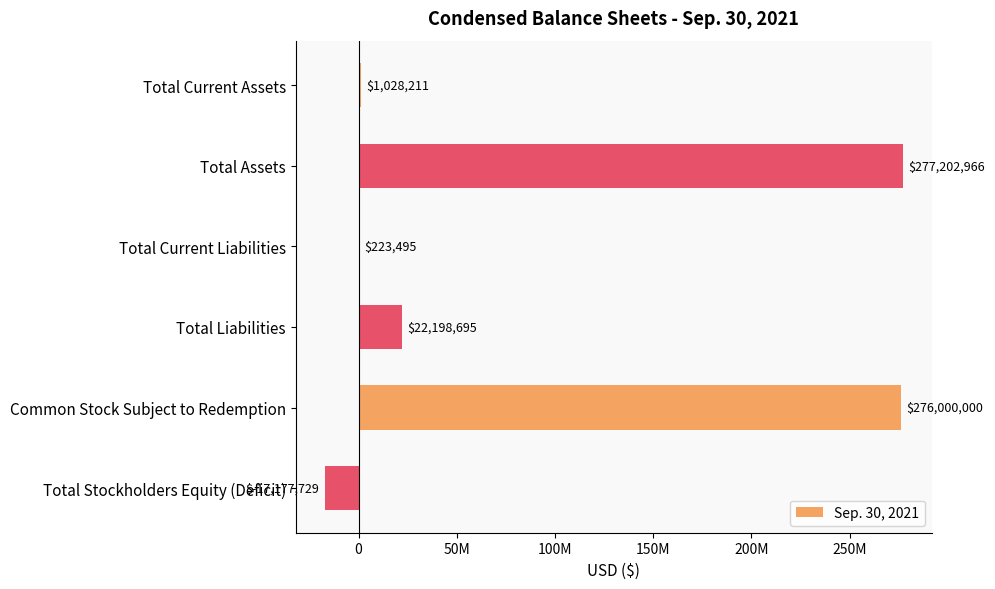

How many values are above zero?

5